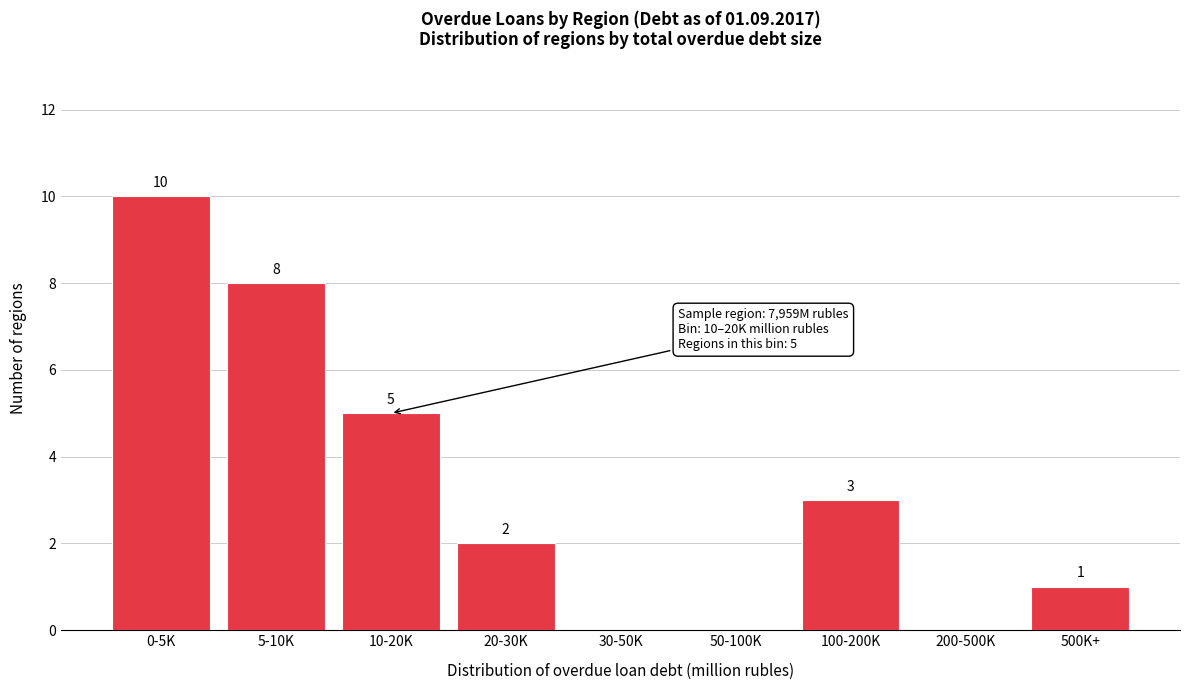

Reading left to right, extract all data points from this chart.

0-5K=10	5-10K=8	10-20K=5	20-30K=2	30-50K=0	50-100K=0	100-200K=3	200-500K=0	500K+=1